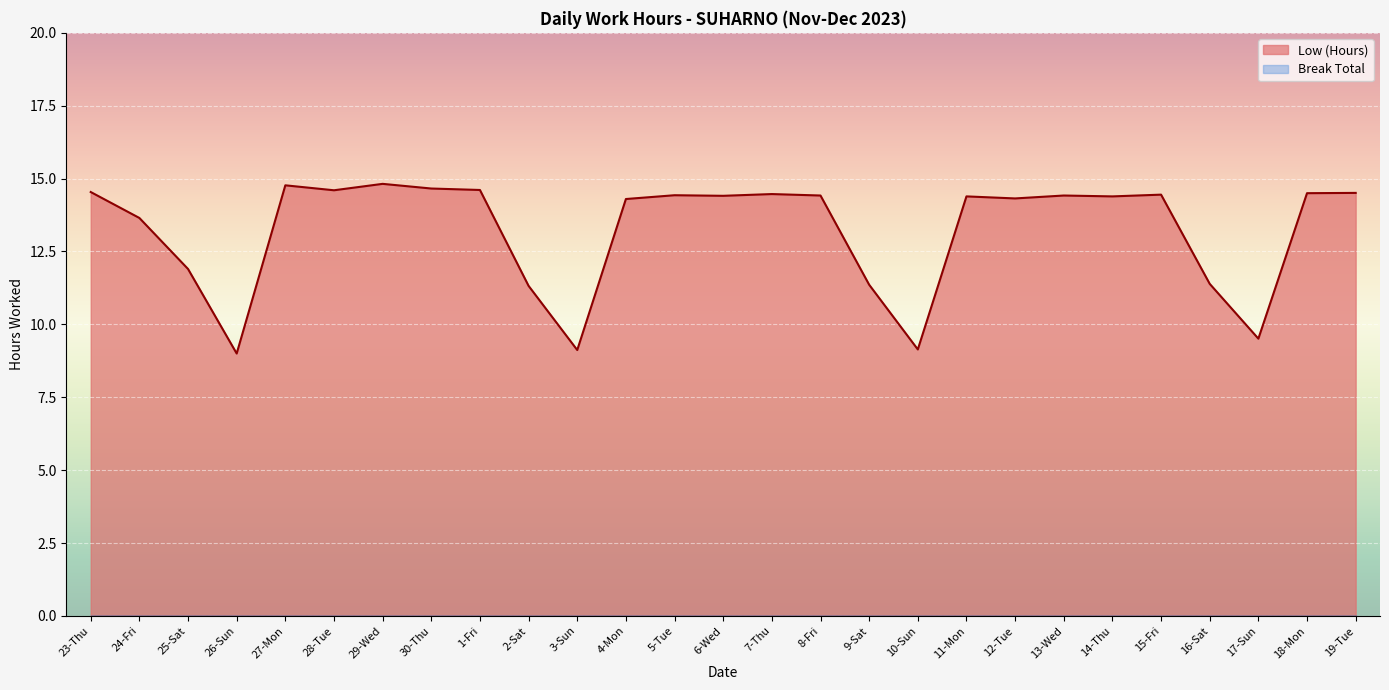

Which has a higher value, 17-Sun or 12-Tue?

12-Tue